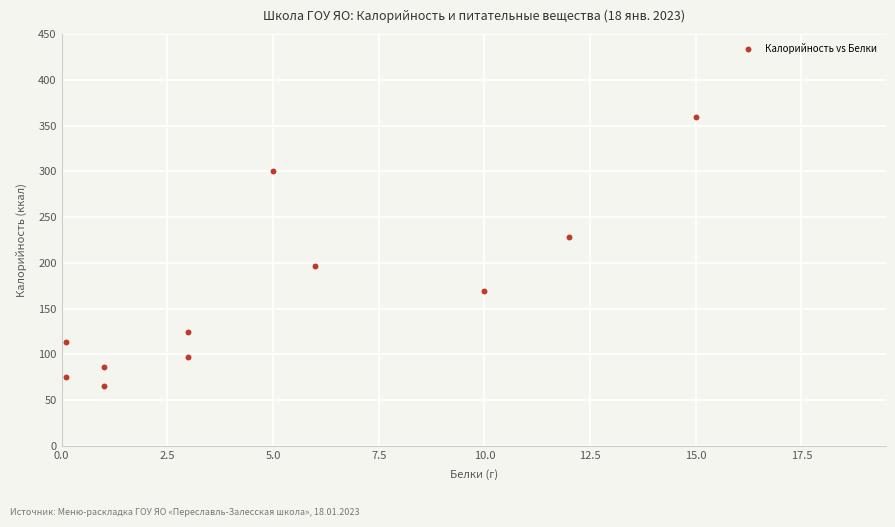

What is the range of Y values (max minus min)?

295